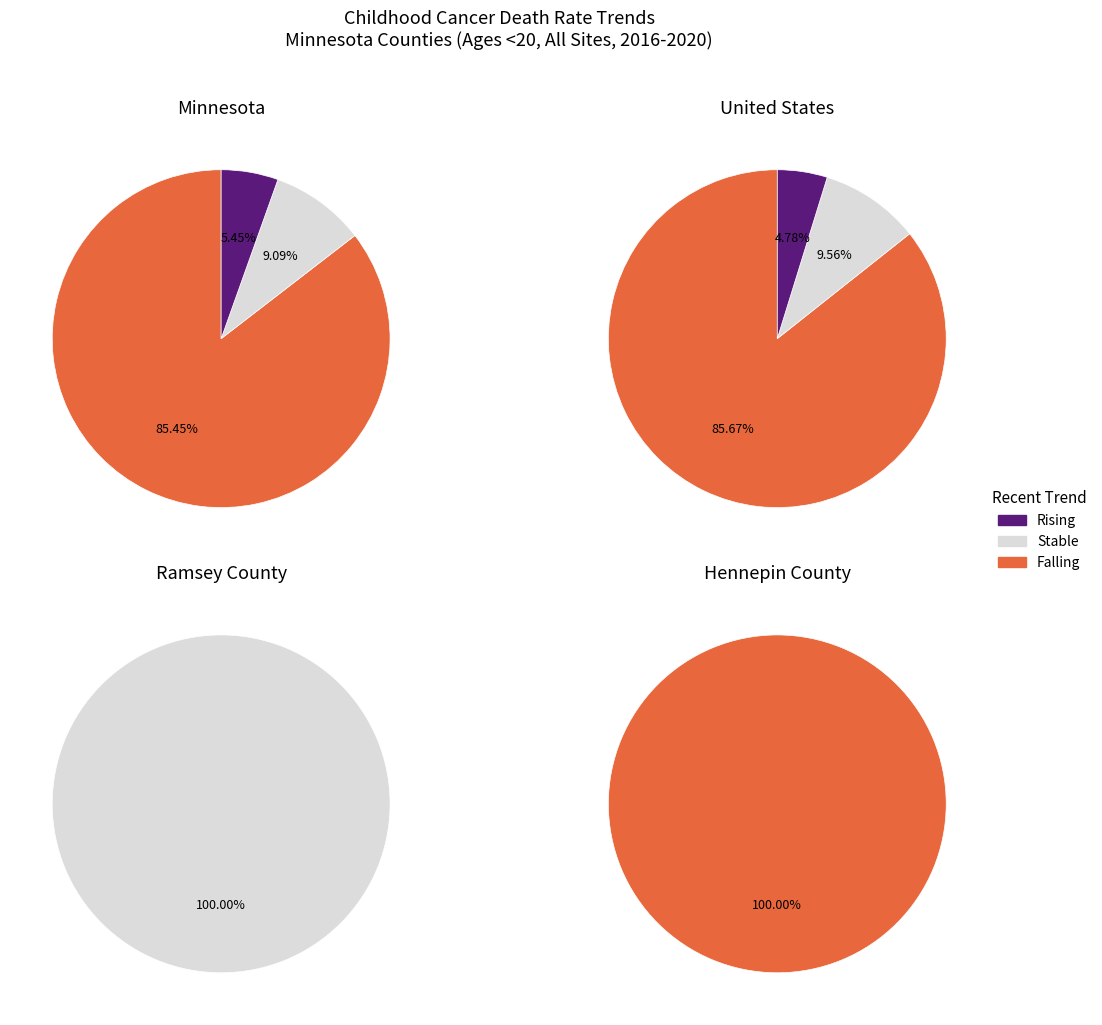

Rank the categories by Ramsey County value from highest to lowest.

Stable, Falling, Rising